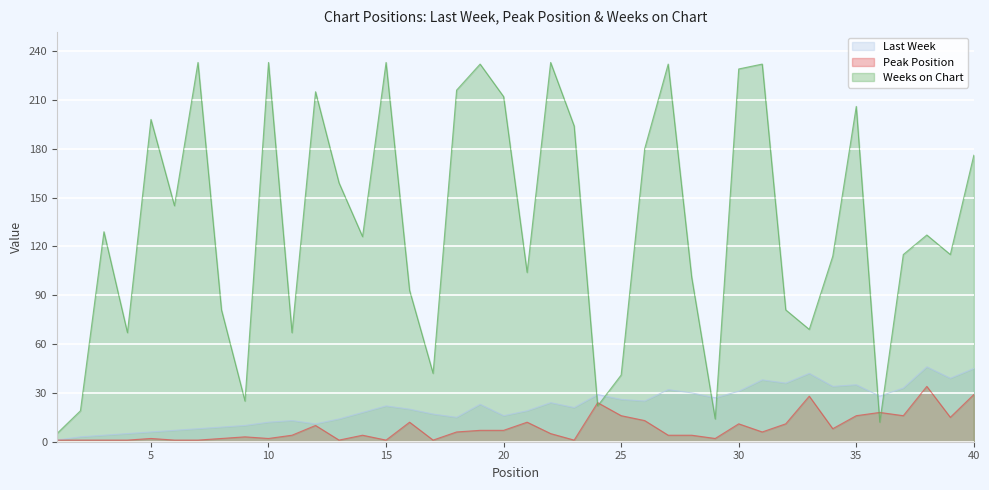

Read the Last Week value at 13, to the nearest 5.

15